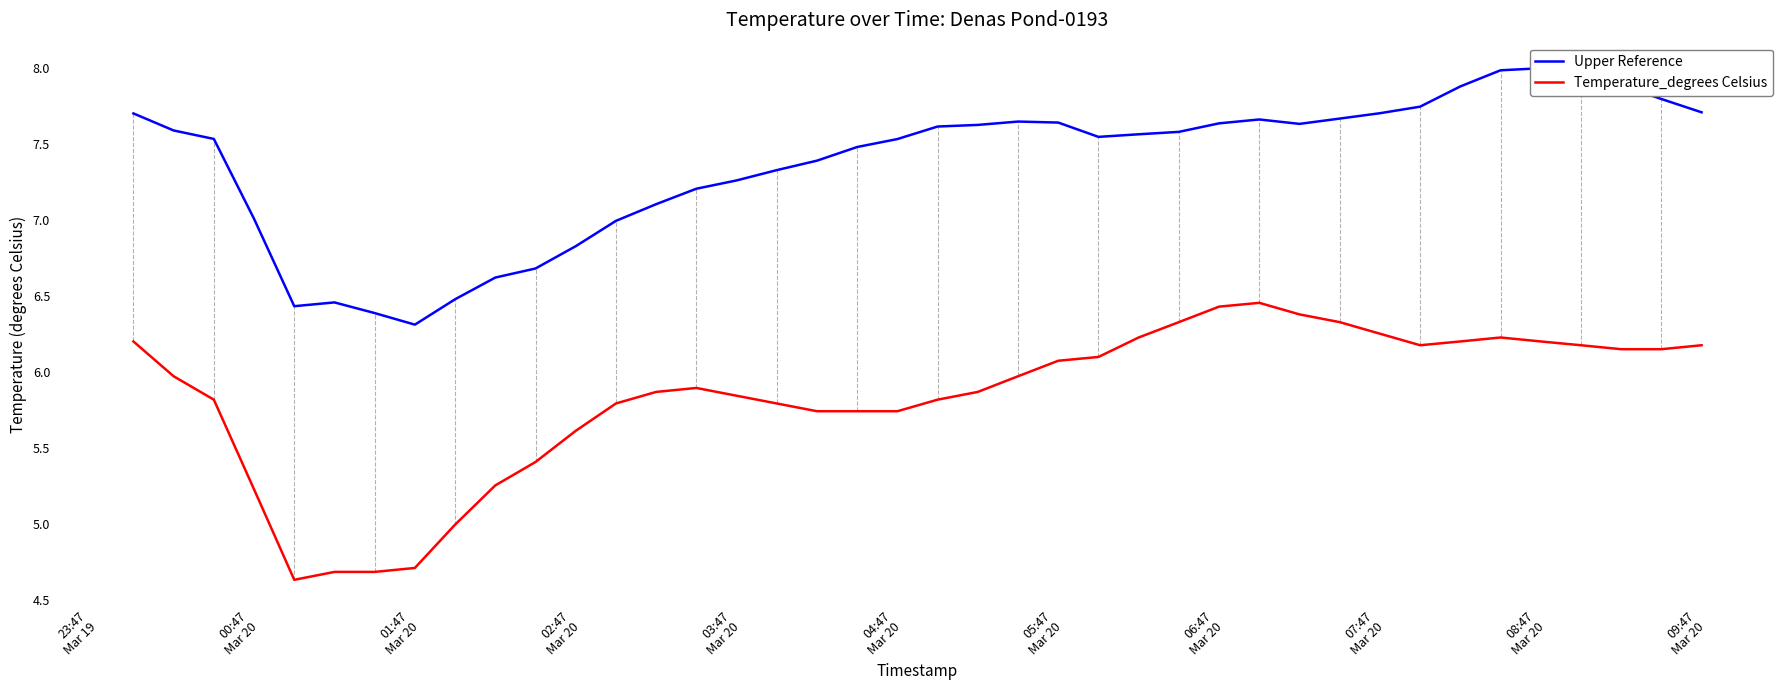

What is the minimum value for Temperature_degrees Celsius?

4.6